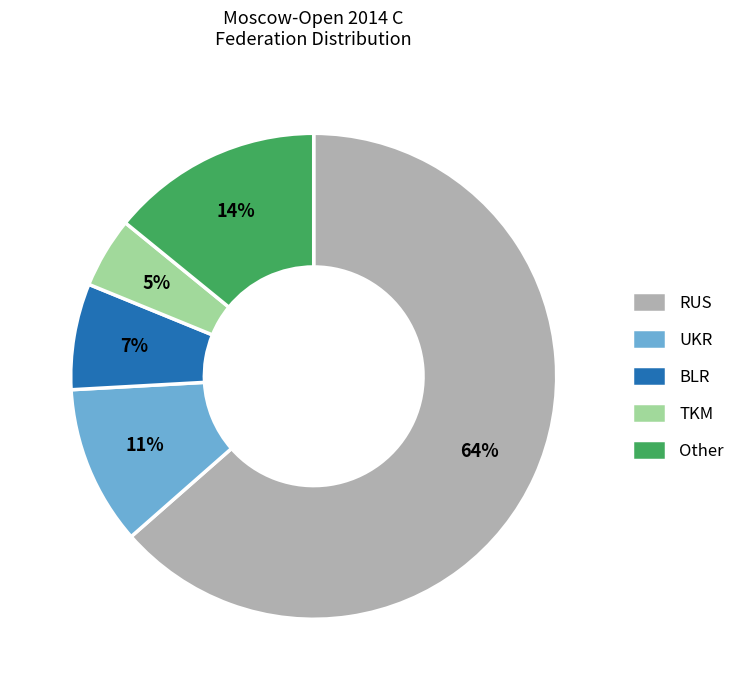

What is the ratio of the value at BLR to the value at RUS?

0.1